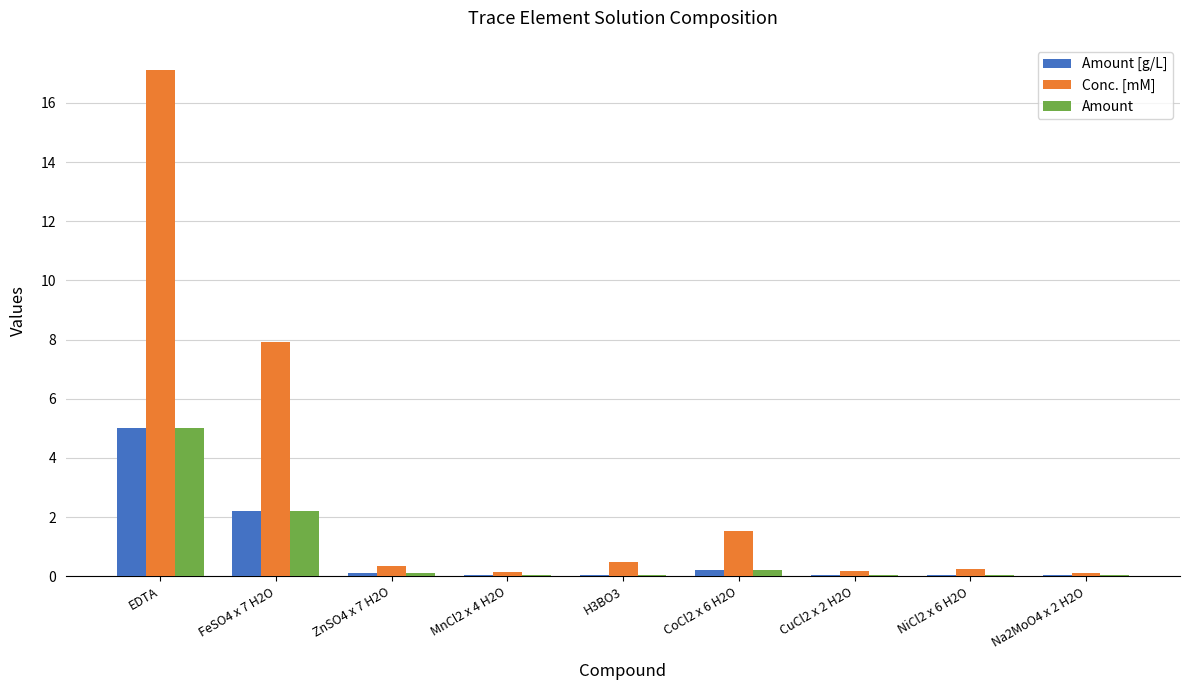

What is the total value across all series at H3BO3?

0.5